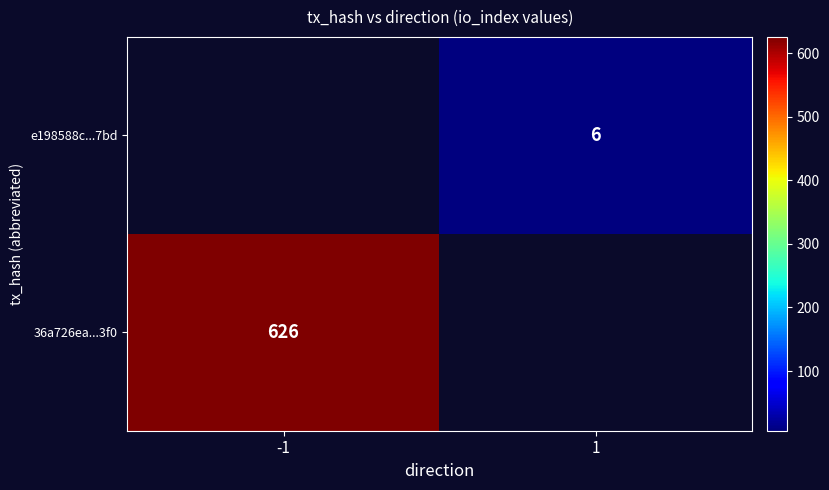

Is it true that 36a726ea...3f0 equals 320 at -1?

False